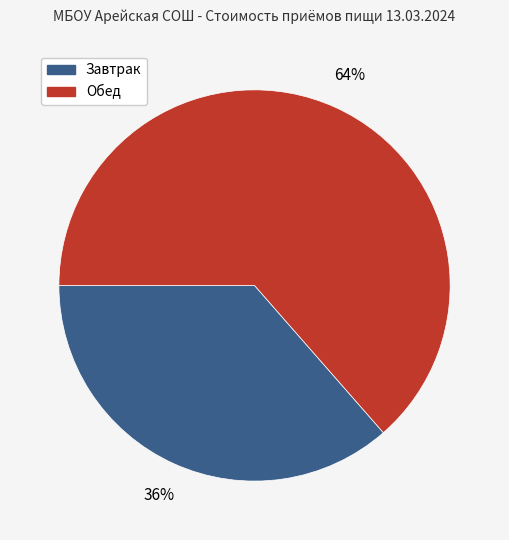

Between Обед and Завтрак, which is larger?

Обед